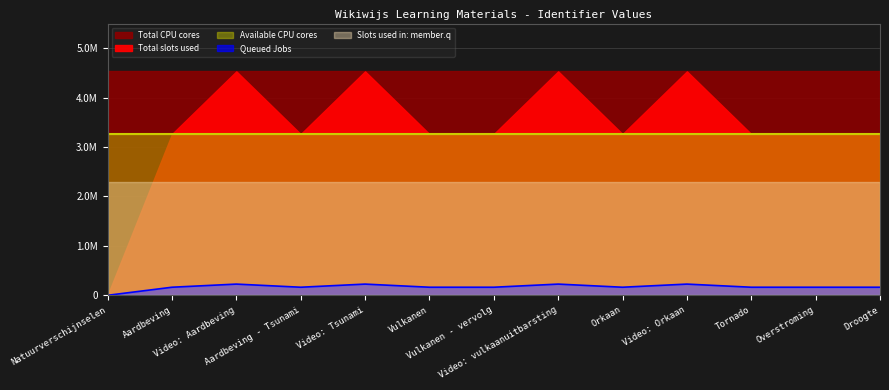

Which series has the largest total across all categories?

Total CPU cores